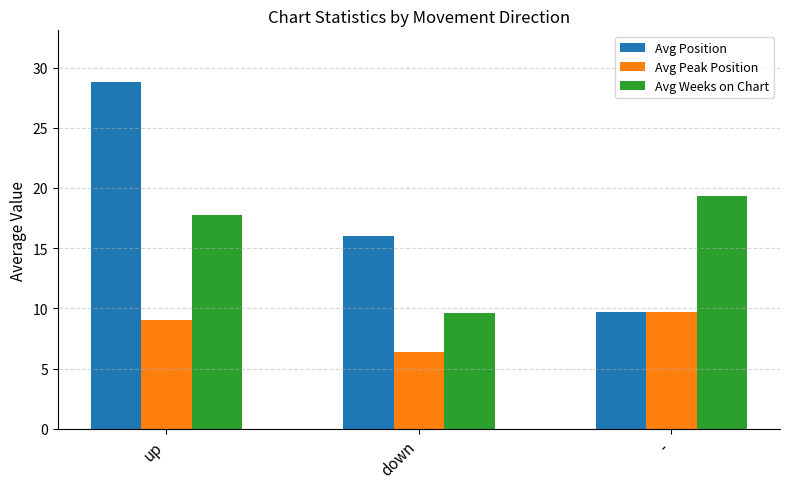

At how many categories does at least one series exceed 14?

3